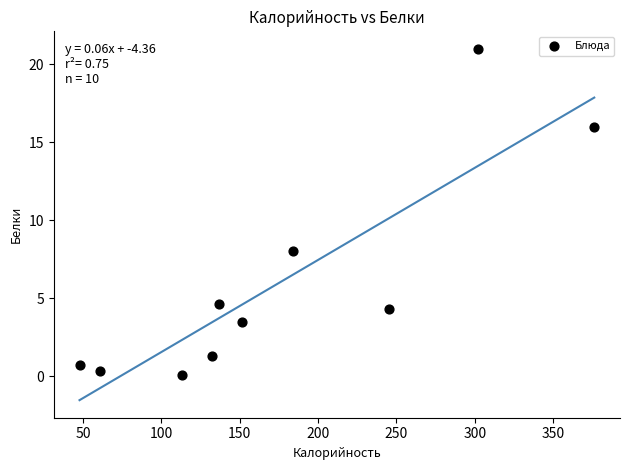

What is the average Y value?

6.0